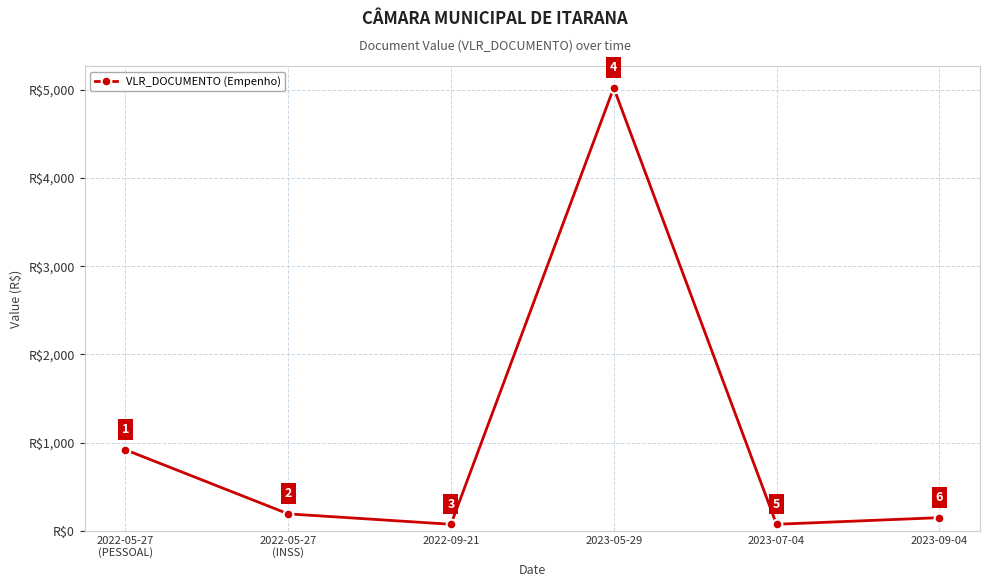

How many points are lower than both their immediate neighbors (excluding endpoints)?

2